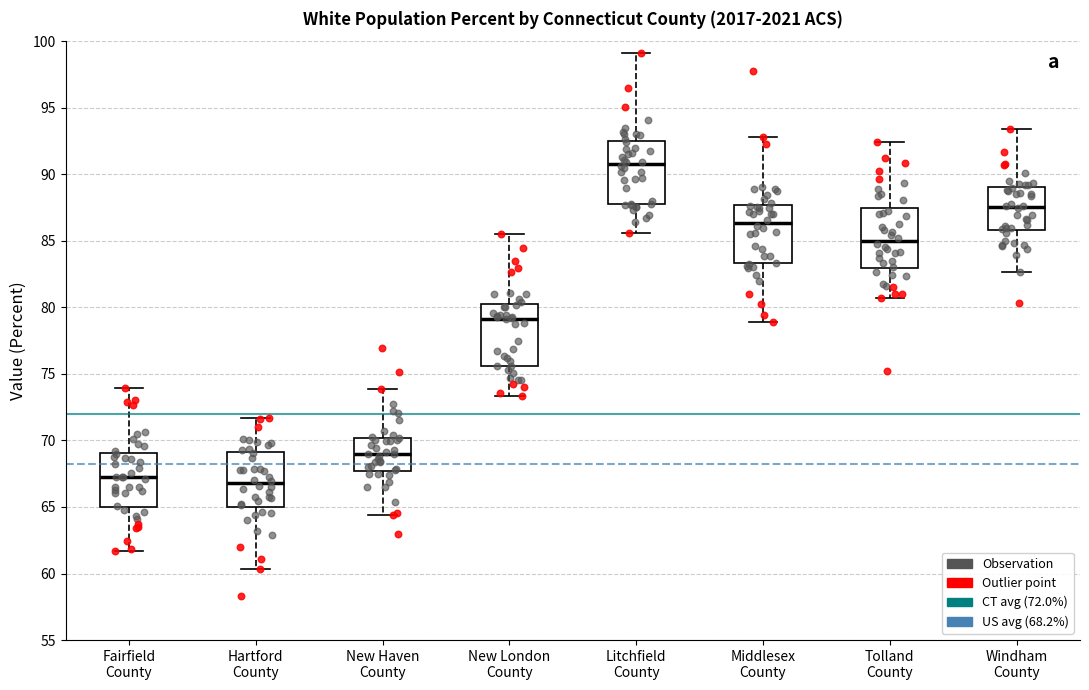

Where is the lower edge of the box for Middlesex County on the y-axis? The values are not printed on the chart, so give them approximately, as read against the axis.

83.5